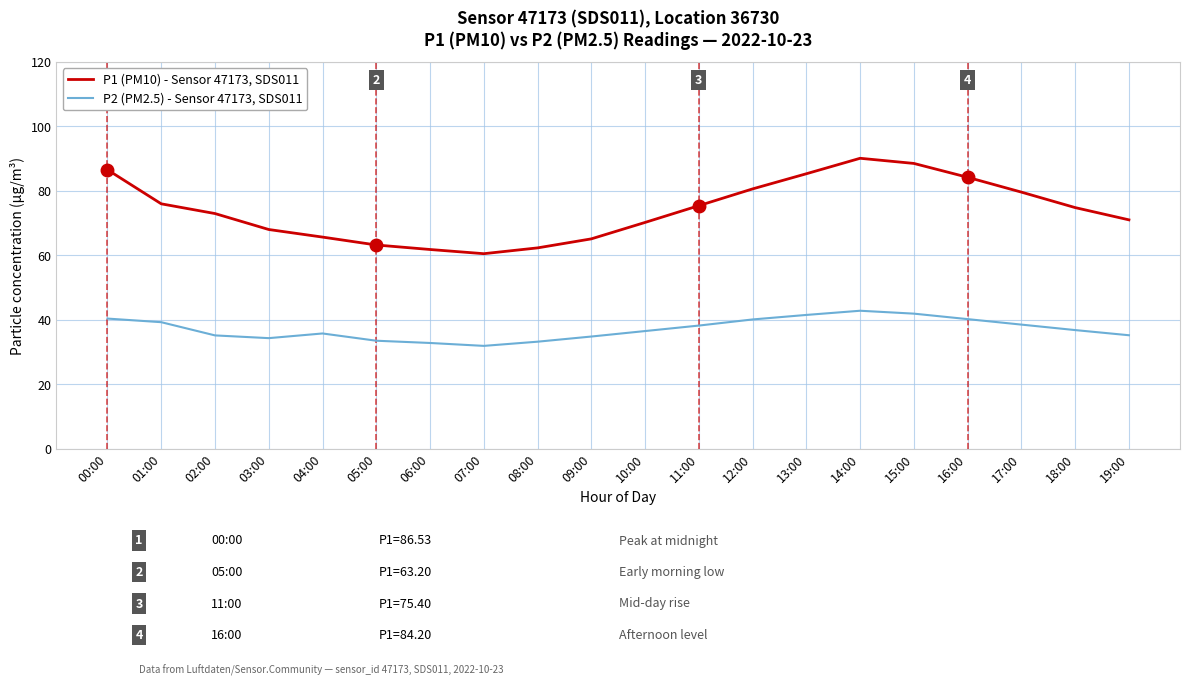

At which category does the chart reach its peak across all series?

14:00